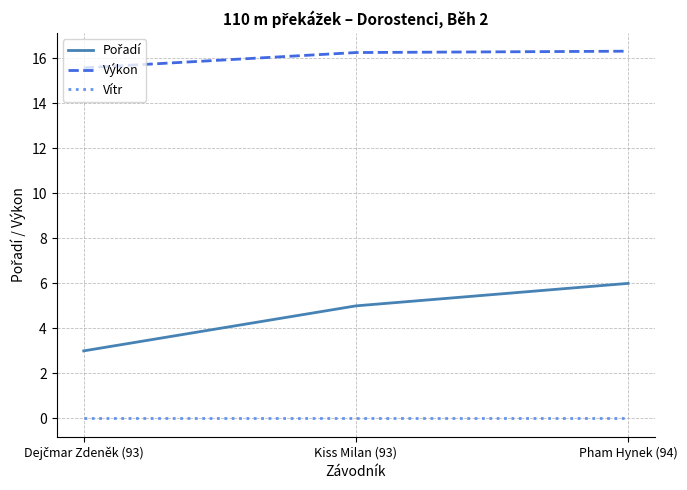

What is the highest value of the Výkon series?

16.3